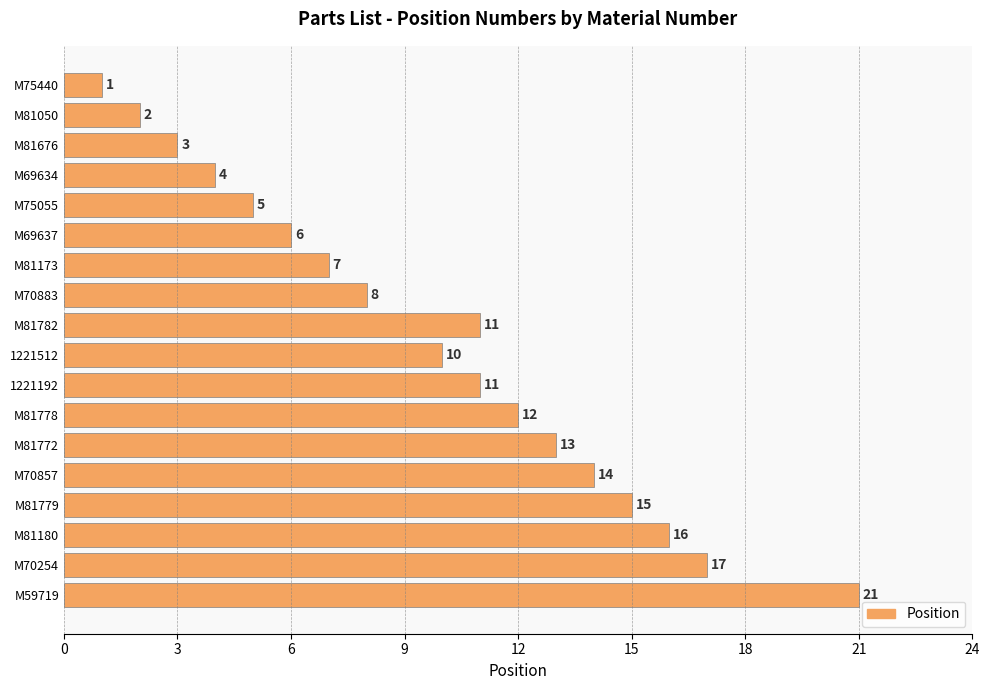

How many bars are there in total?

18